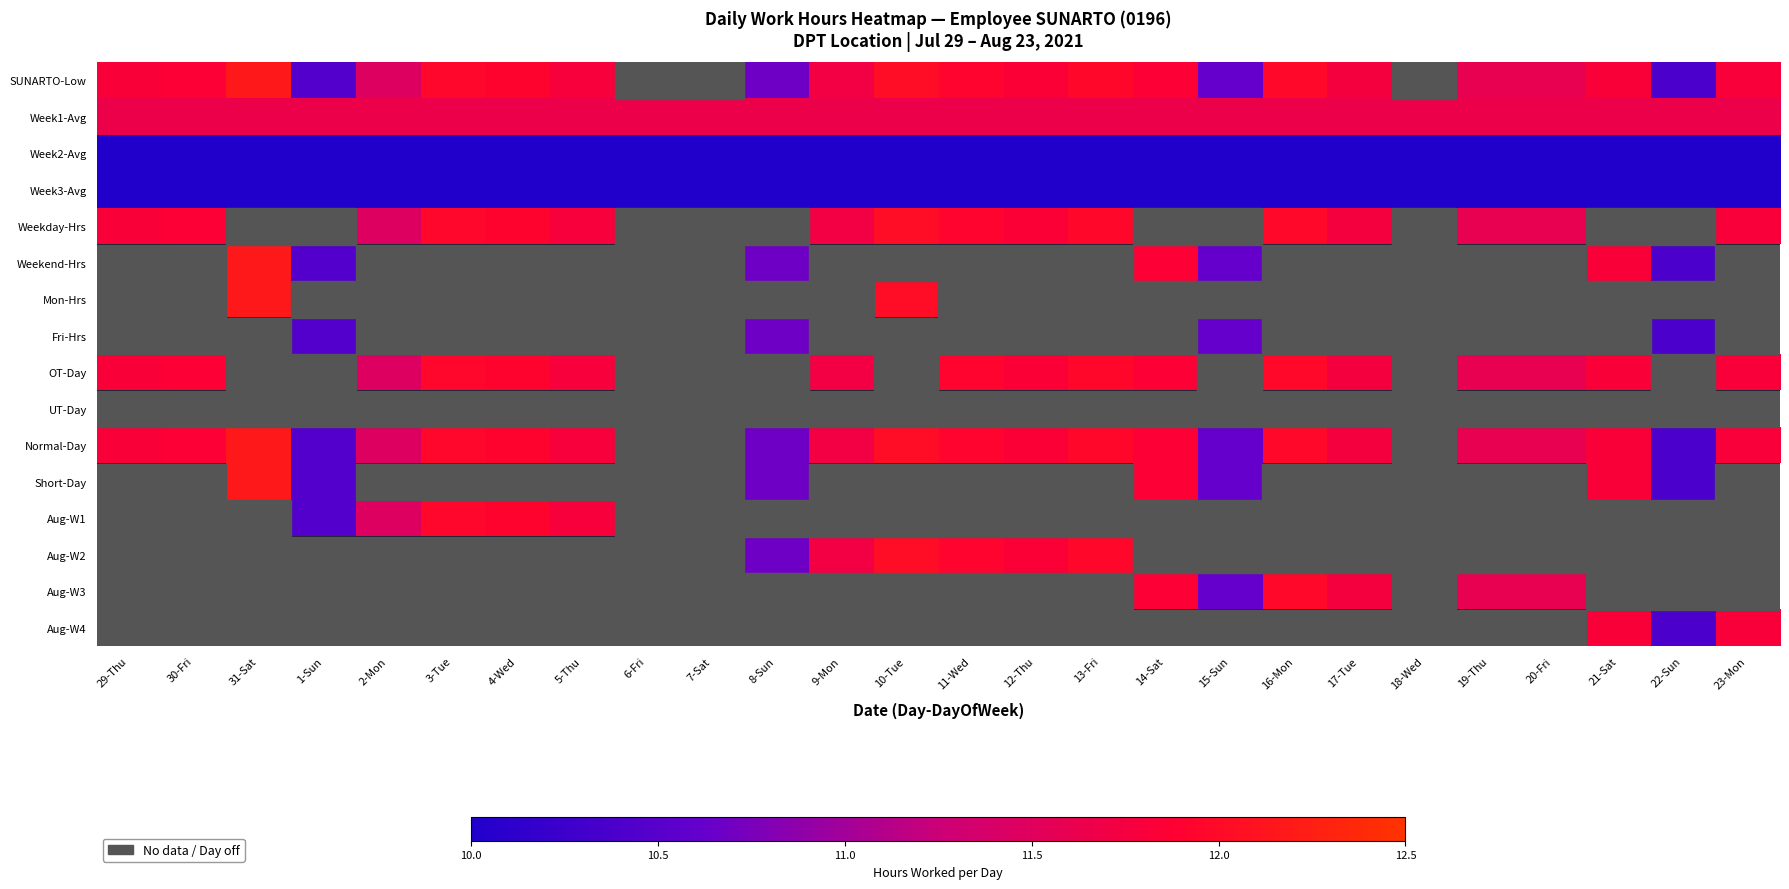

List the series in order of their peak value, highest first.

SUNARTO-Low, Weekend-Hrs, Mon-Hrs, Normal-Day, Short-Day, Weekday-Hrs, Aug-W2, OT-Day, Aug-W3, Aug-W1, Aug-W4, Week1-Avg, Fri-Hrs, Week3-Avg, Week2-Avg, UT-Day